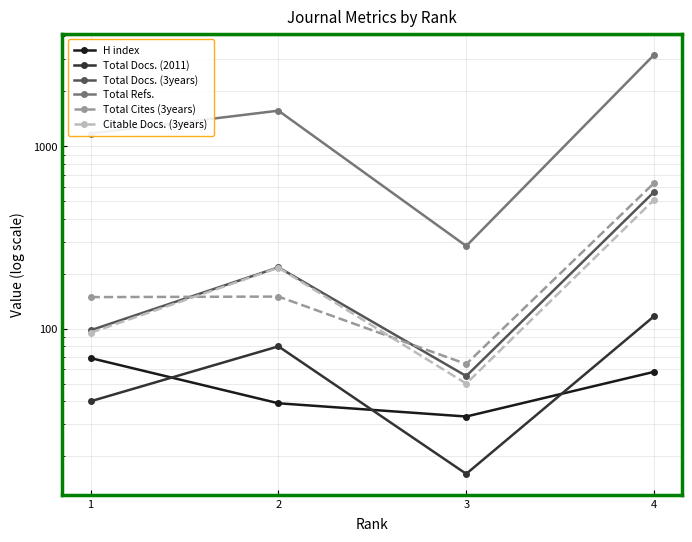

Is it true that Total Cites (3years) equals 40 at 1?

False